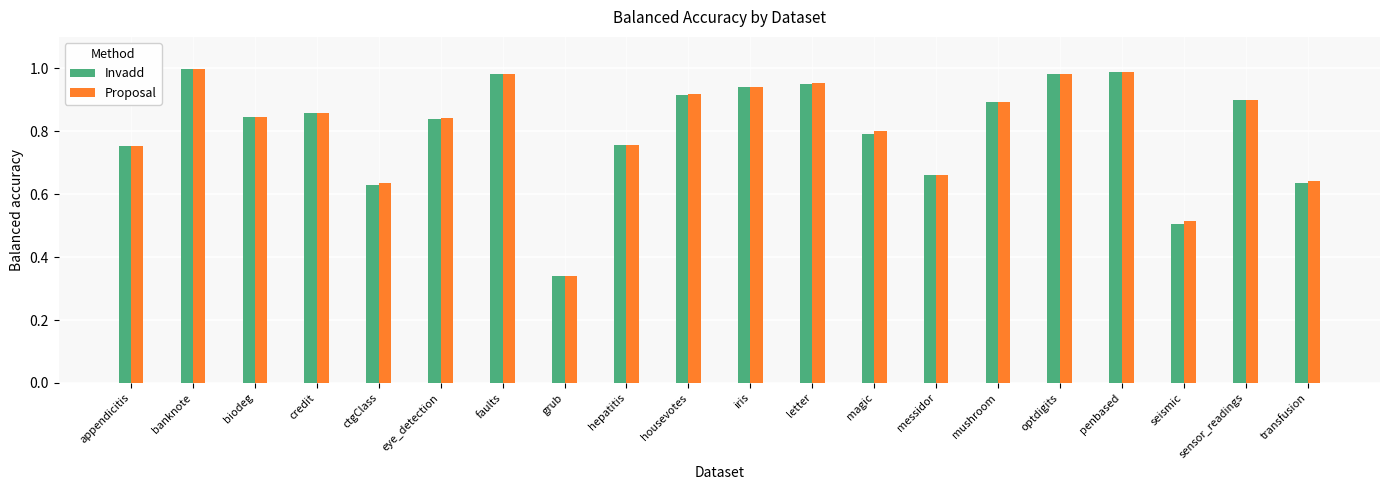

What is the label of the 9th bar from the right?

letter